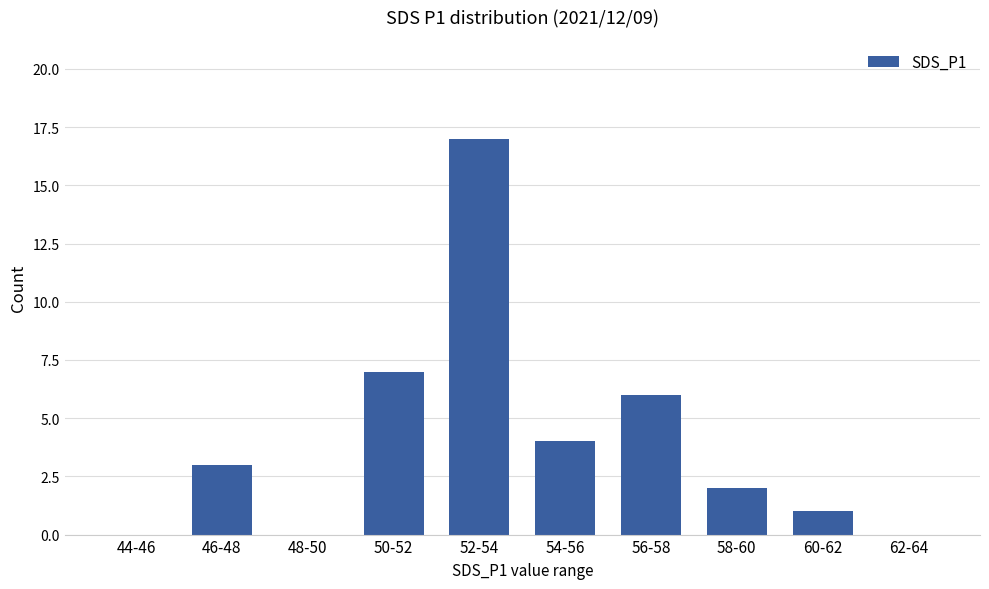

What is the change in value from 48-50 to 60-62?

+1